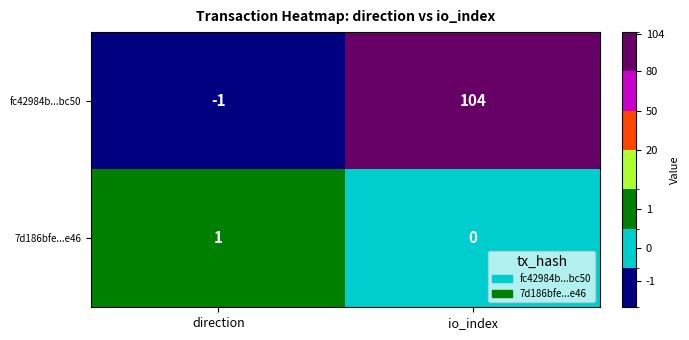

What is the difference between the maximum and minimum values in the fc42984b...bc50 series?

105